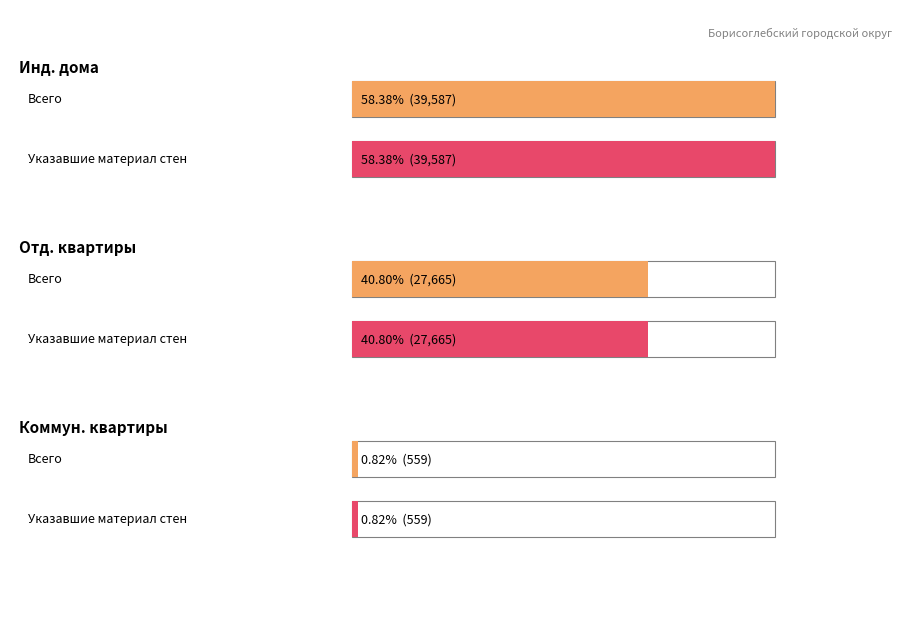

Are the bars grouped side by side (vs. stacked)?

Yes